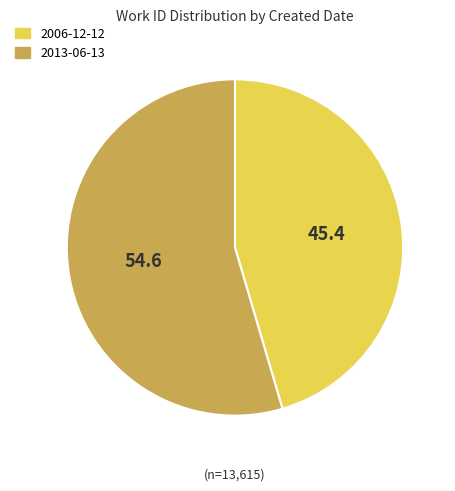

What is the ratio of the value at 2006-12-12 to the value at 2013-06-13?

0.8